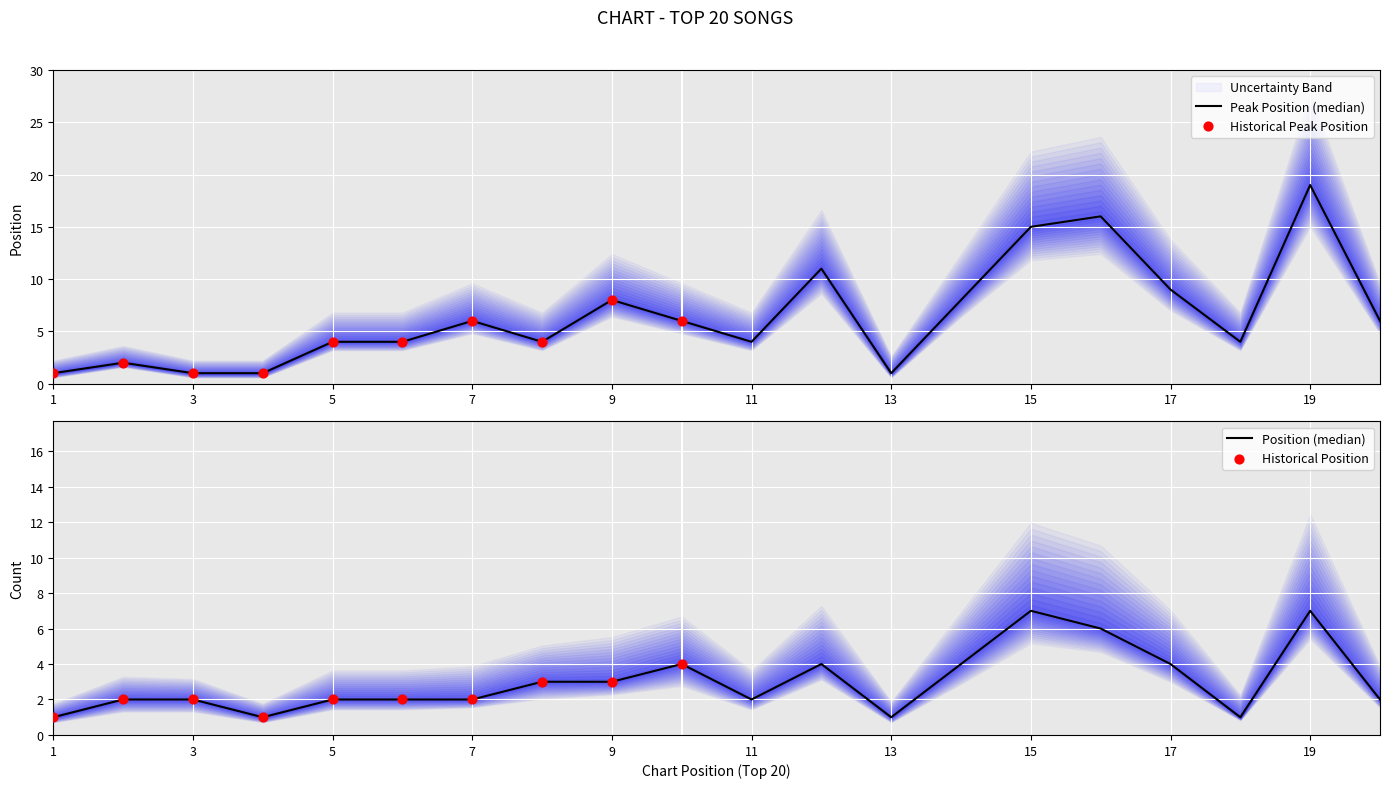

What is the change in value from 5 to 20?

+2